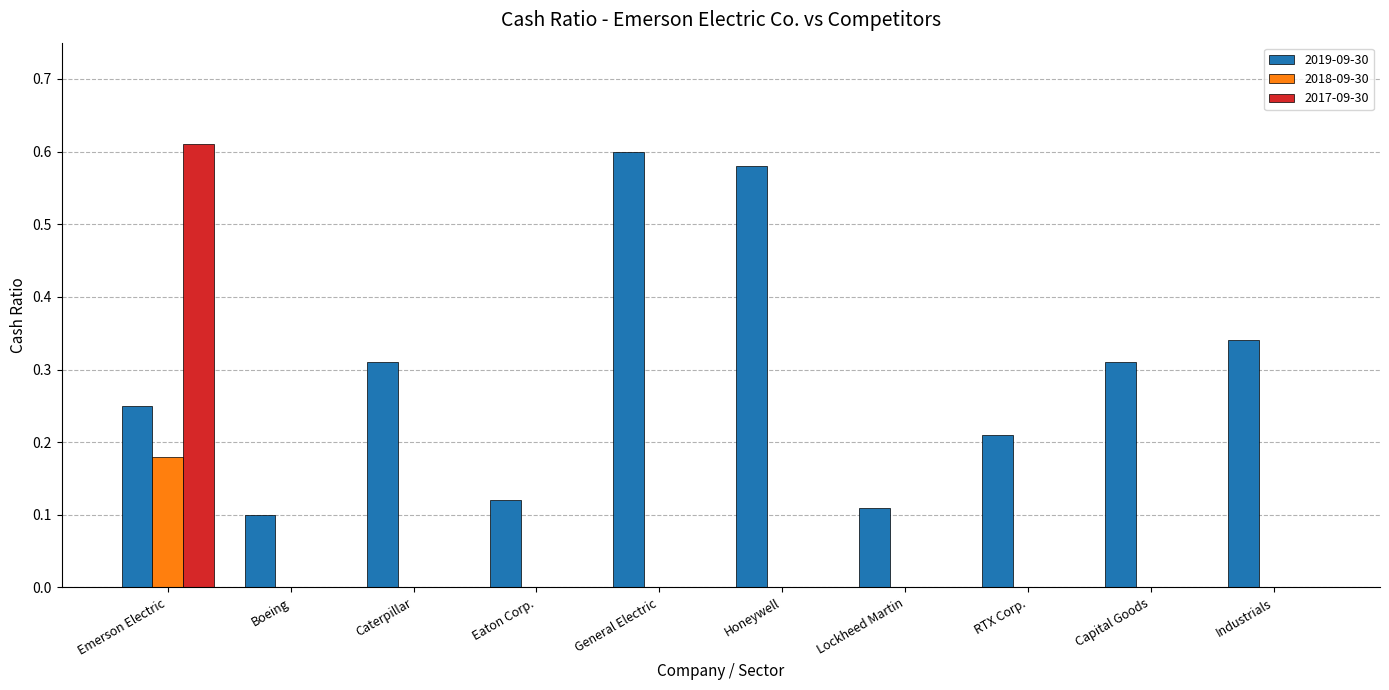

Which series changed the most between RTX Corp. and Industrials?

2019-09-30